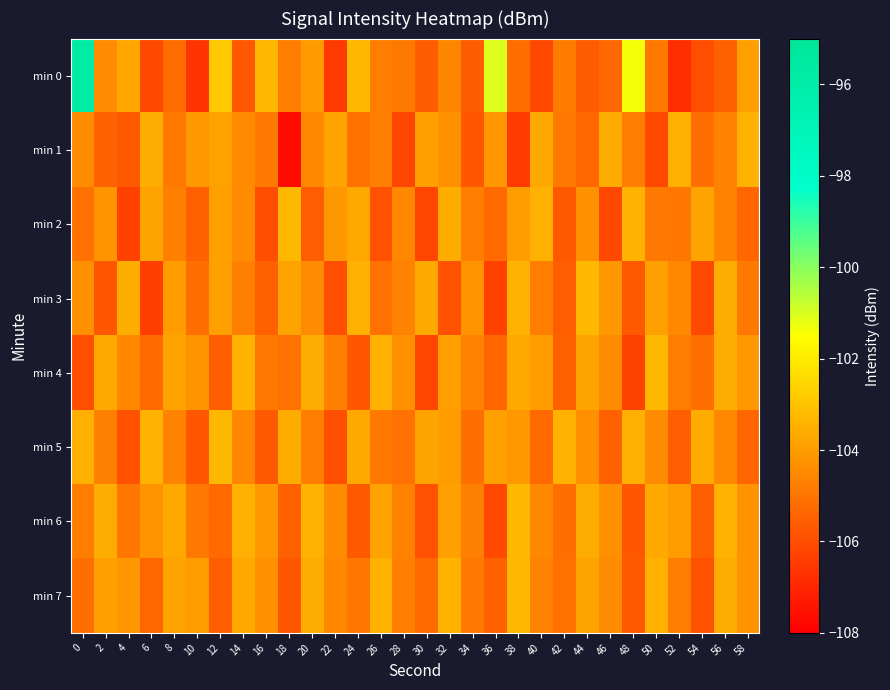

Rank the series by their maximum value, from highest to lowest.

min 0, min 2, min 3, min 4, min 5, min 6, min 7, min 1